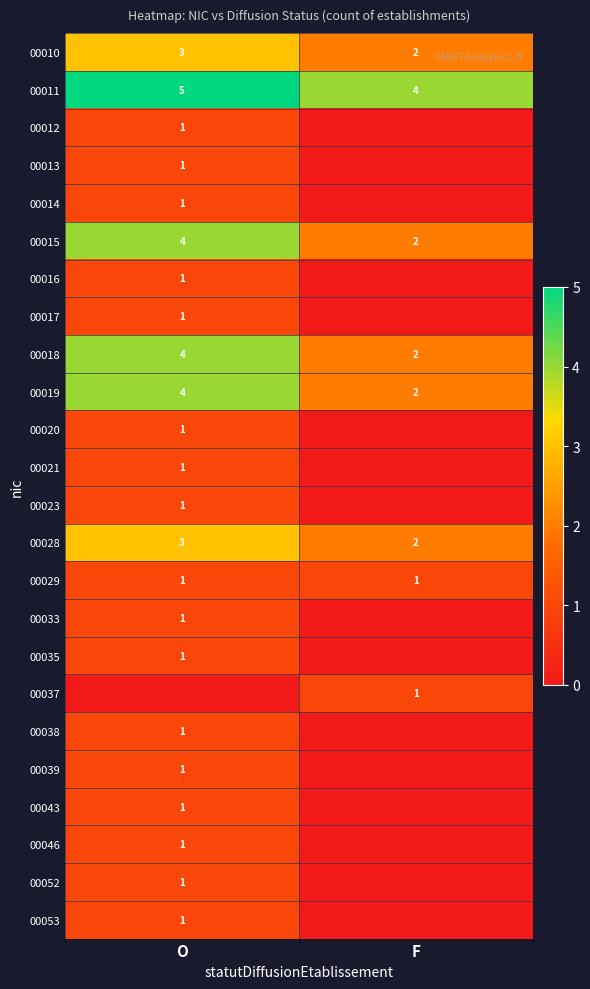

What is the maximum value shown in the chart?

5